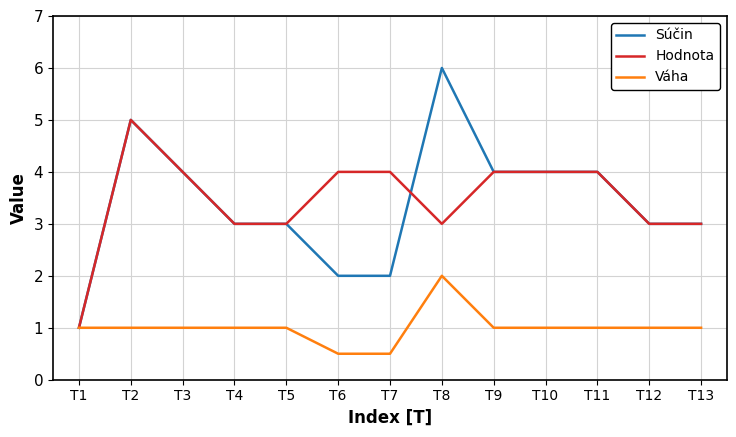

True or false: Hodnota and Súčin intersect in this chart.

True